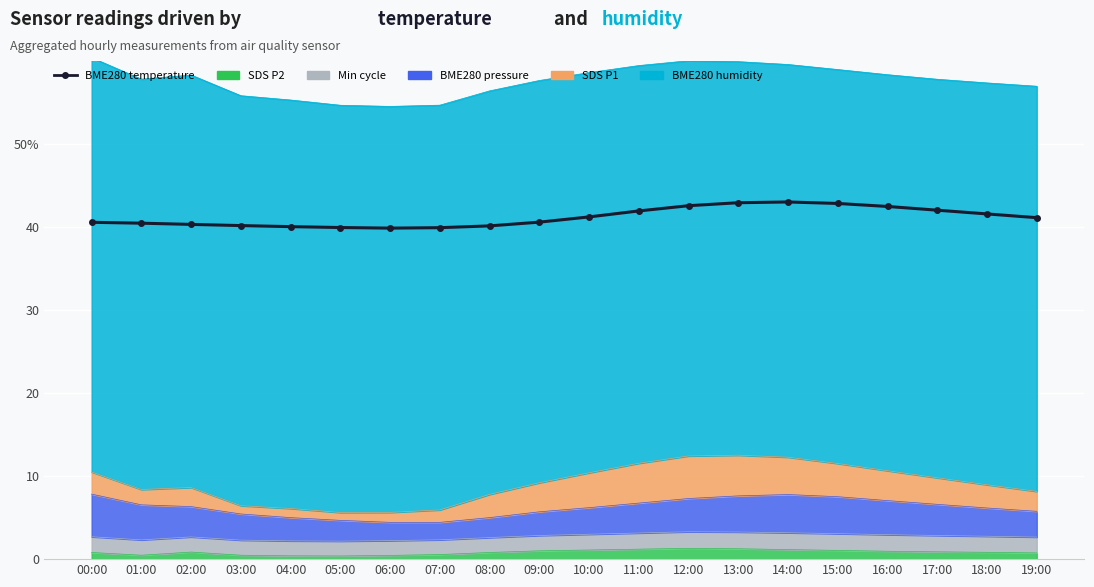

The value at 08:00 is 16.3. True or false?

False